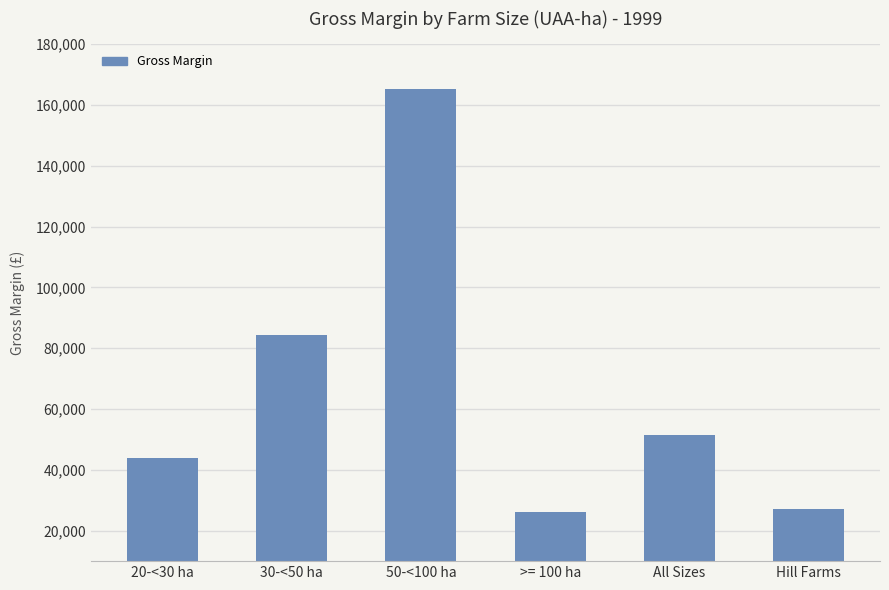

Where is the data nearest to the value 95767?

30-<50 ha